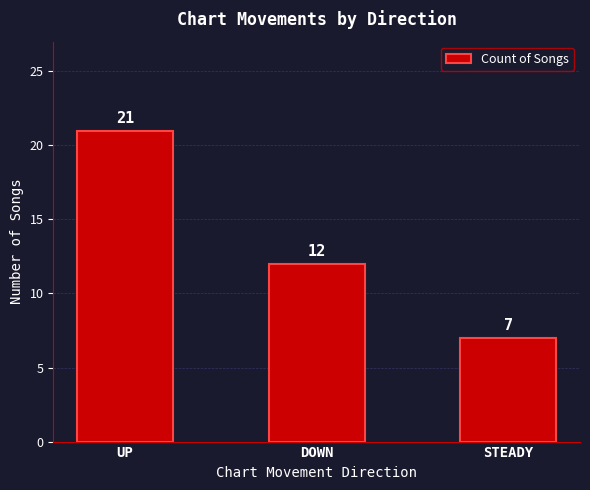

What value does the data have at UP, to the nearest 10?

20